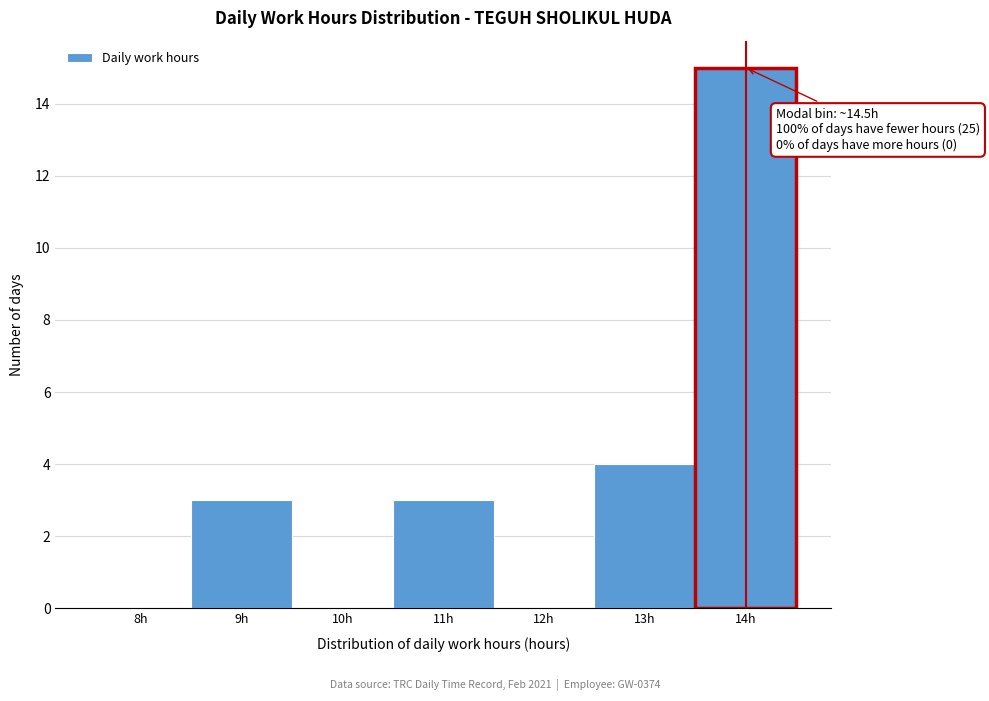

Reading left to right, list all the values displayed in this chart.

8h=0	9h=3	10h=0	11h=3	12h=0	13h=4	14h=15